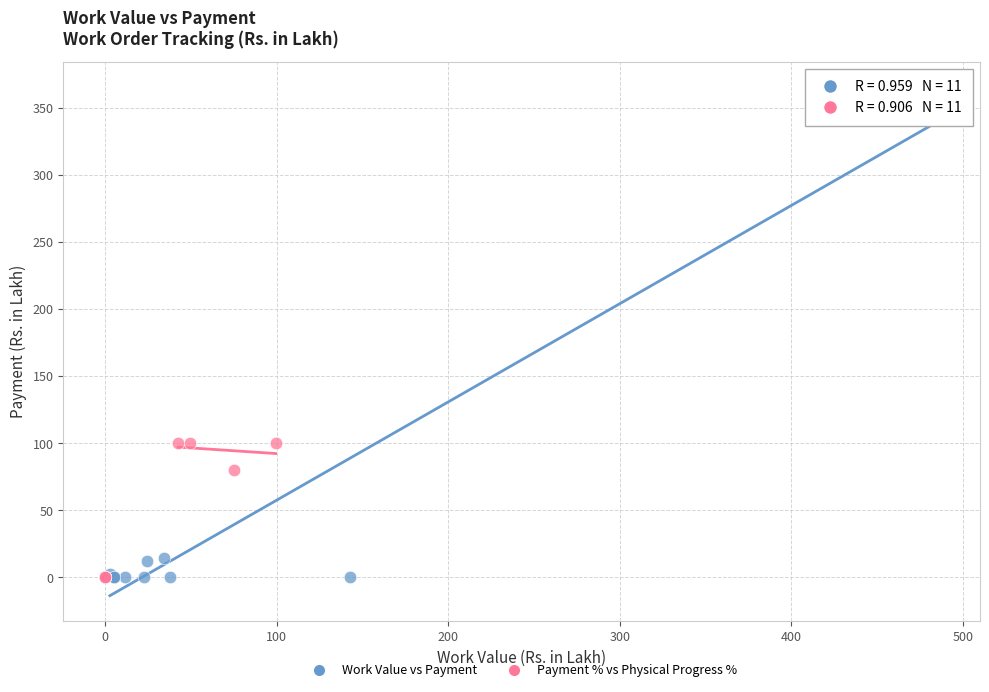

Which series has the largest Y range (max minus min)?

Work Value vs Payment